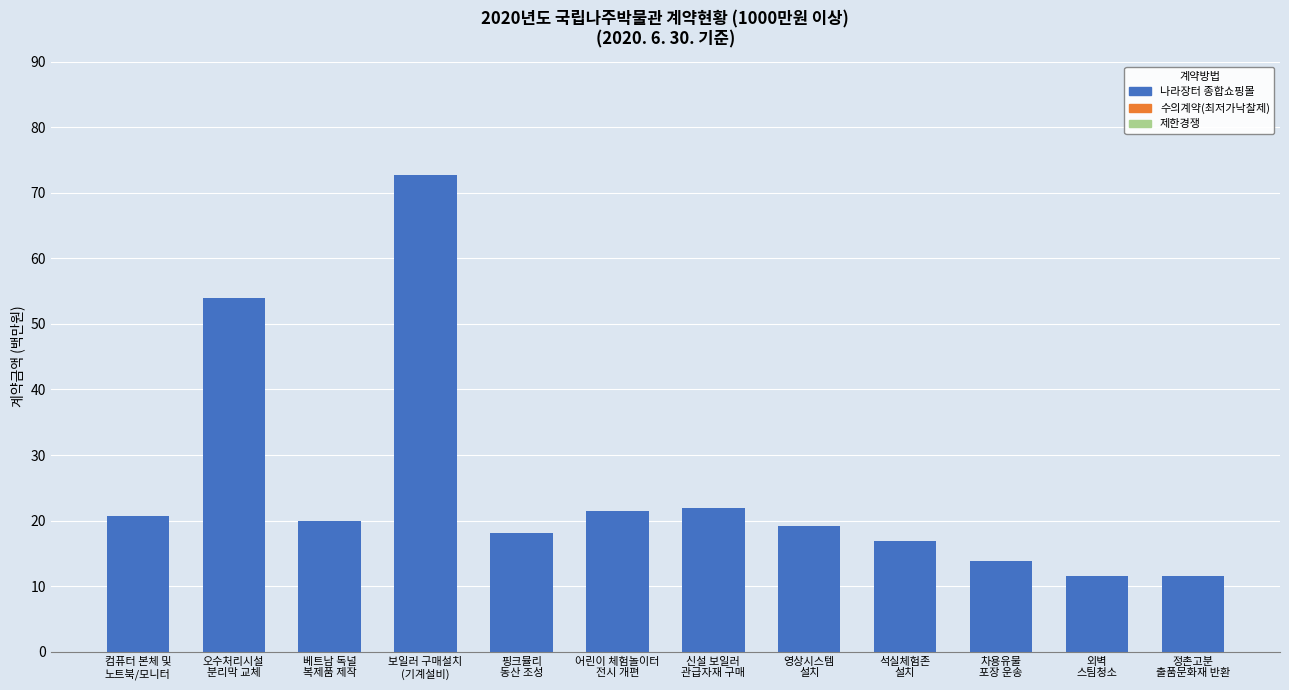

What is the ratio of the value at 신설 보일러
관급자재 구매 to the value at 영상시스템
설치?

1.1